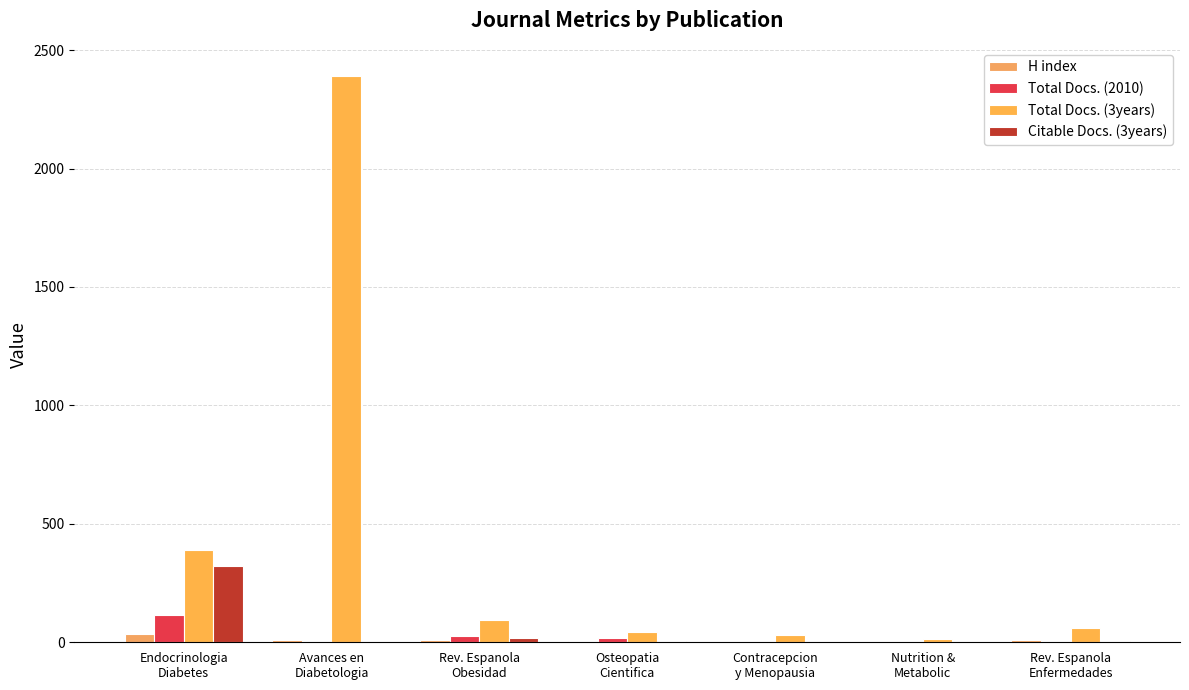

Reading left to right, transcribe all the data shown in this chart.

H index: 33	9	9	4	2	1	9
Total Docs. (2010): 114	0	25	16	0	0	0
Total Docs. (3years): 389	2390	94	43	29	14	61
Citable Docs. (3years): 323	0	20	6	0	0	5